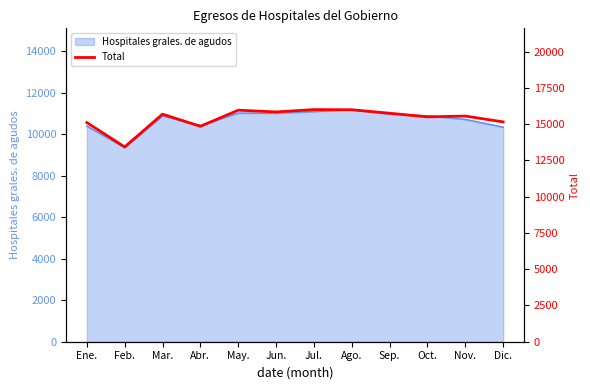

What is the label of the 10th point from the right?

Mar.